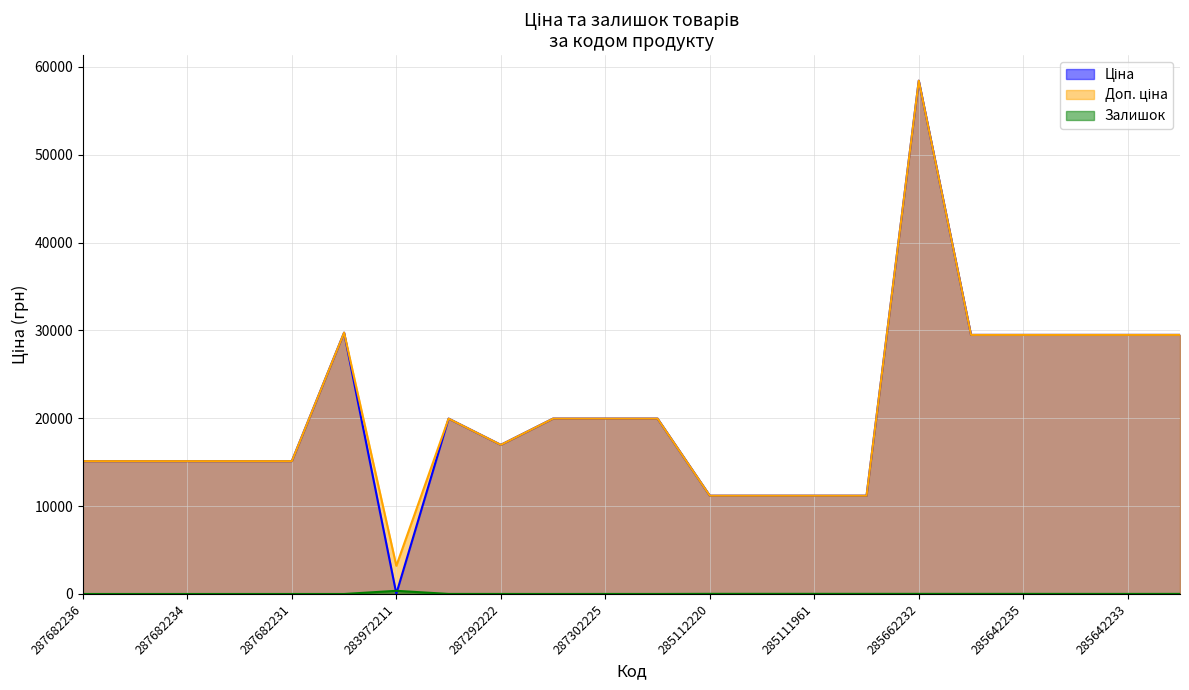

What is the difference between the maximum and second lowest values in the Залишок series?

360.0